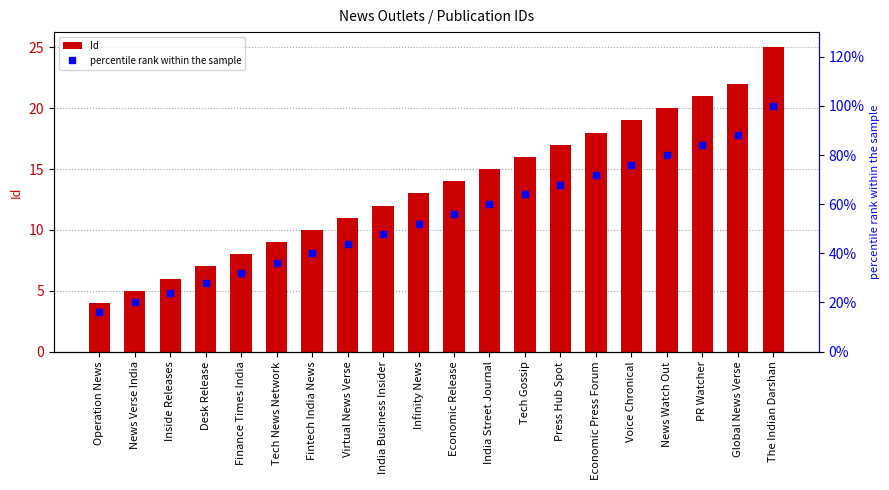

Rank the categories by percentile rank within the sample value from lowest to highest.

Operation News, News Verse India, Inside Releases, Desk Release, Finance Times India, Tech News Network, Fintech India News, Virtual News Verse, India Business Insider, Infinity News, Economic Release, India Street Journal, Tech Gossip, Press Hub Spot, Economic Press Forum, Voice Chronical, News Watch Out, PR Watcher, Global News Verse, The Indian Darshan